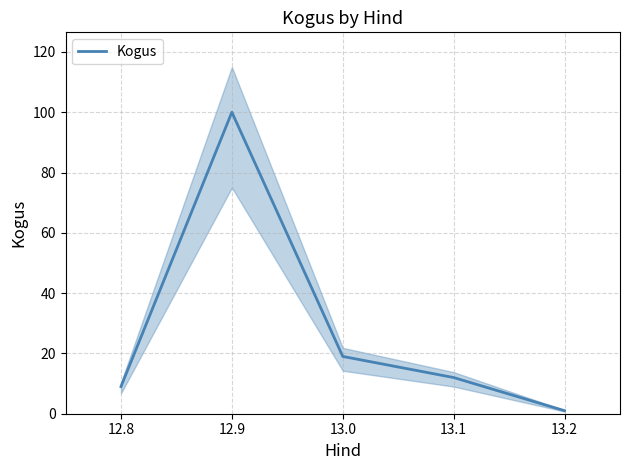

The Kogus series shows 4 at 13.1. True or false?

False